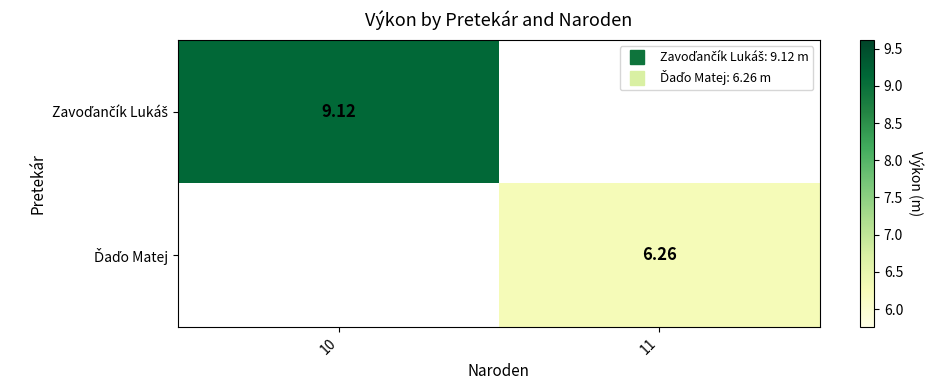

List the series in order of their overall mean, highest first.

Zavoďančík Lukáš, Ďaďo Matej